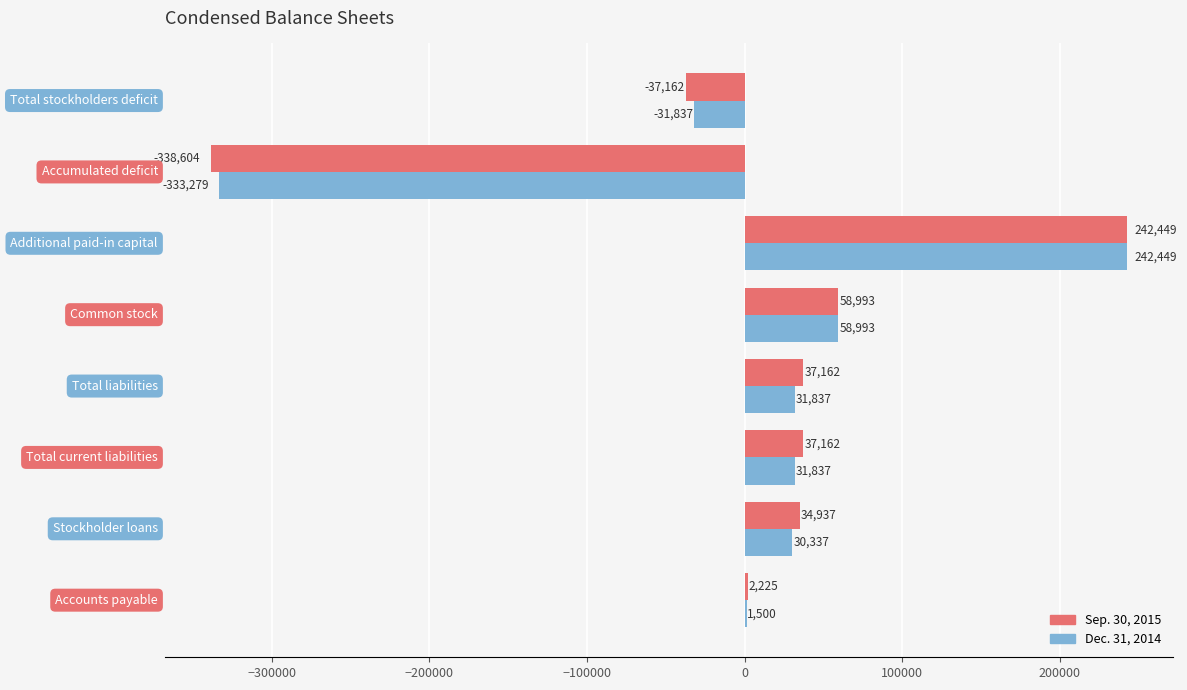

What is the maximum value for Dec. 31, 2014?

242449